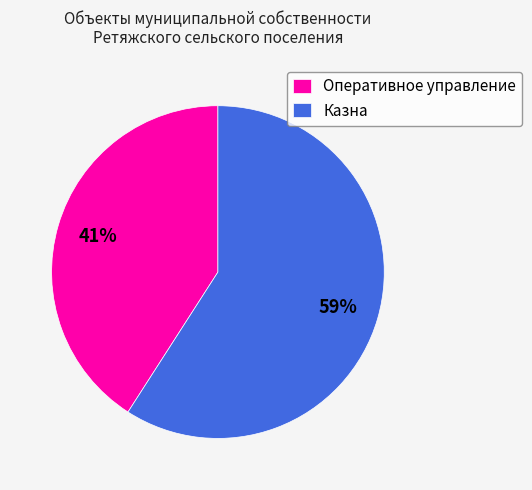

Does Оперативное управление represent more than half of the total?

No